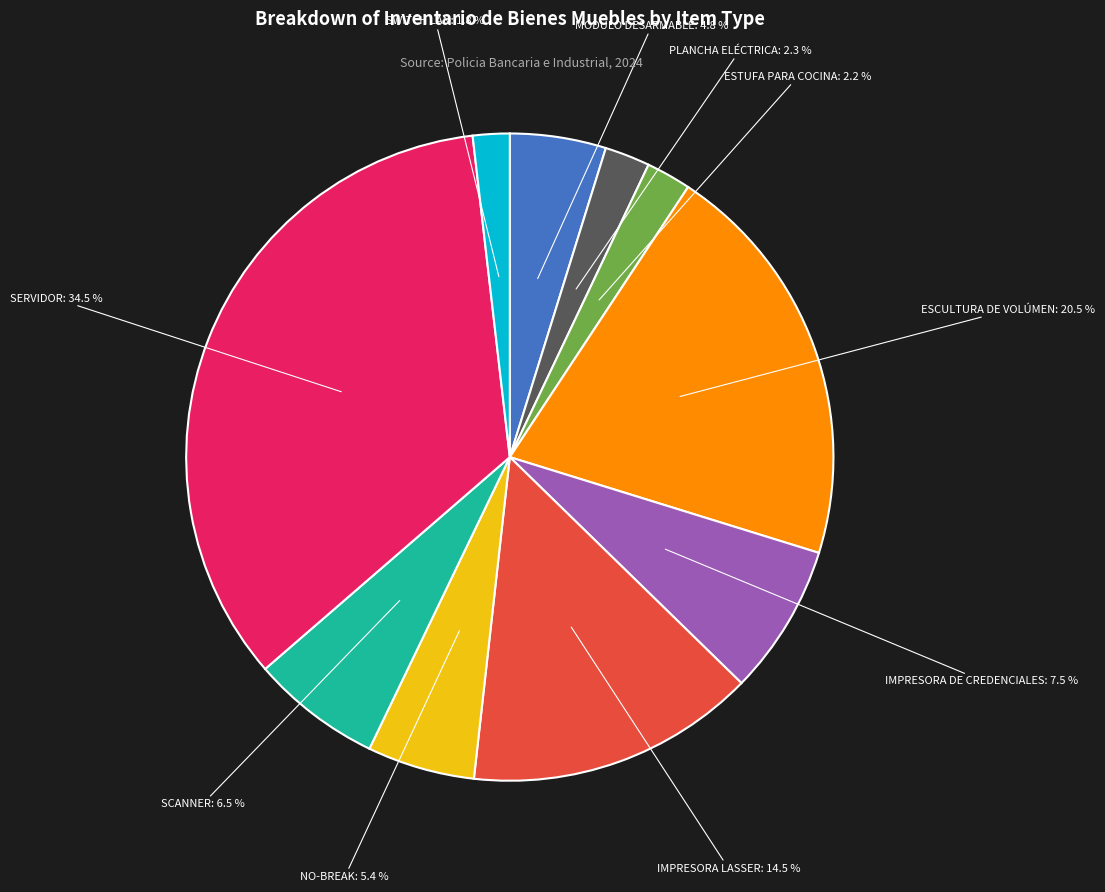

What is the total percentage of SERVIDOR and PLANCHA ELÉCTRICA?

36.8%